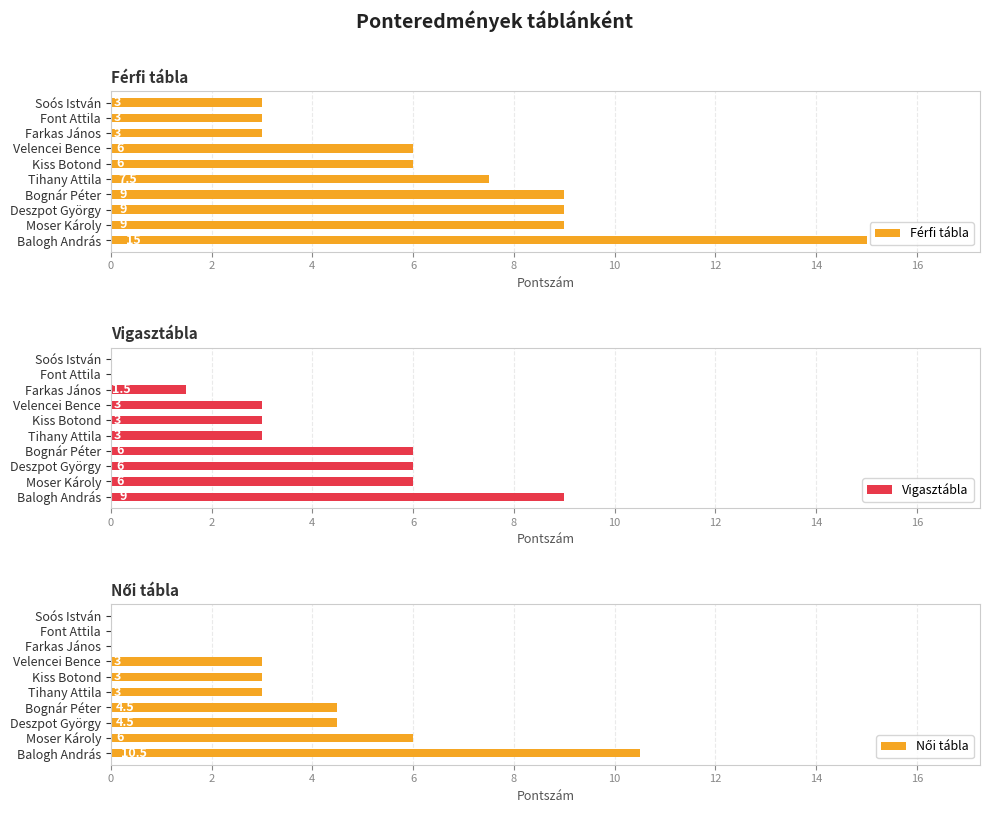

True or false: Vigasztábla has a value of -5.8 at Font Attila.

False